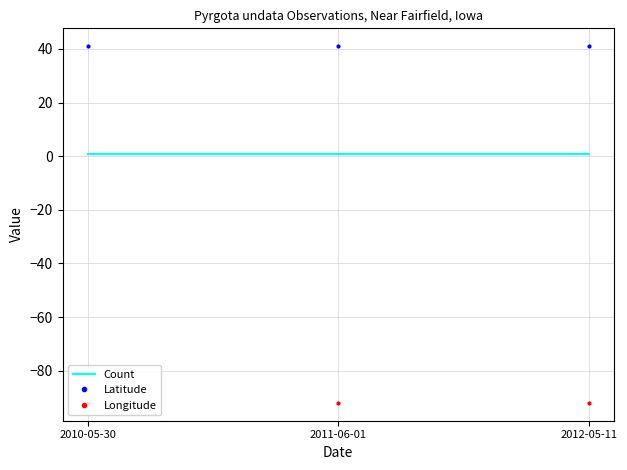

What is the average value of the Latitude series?

41.1